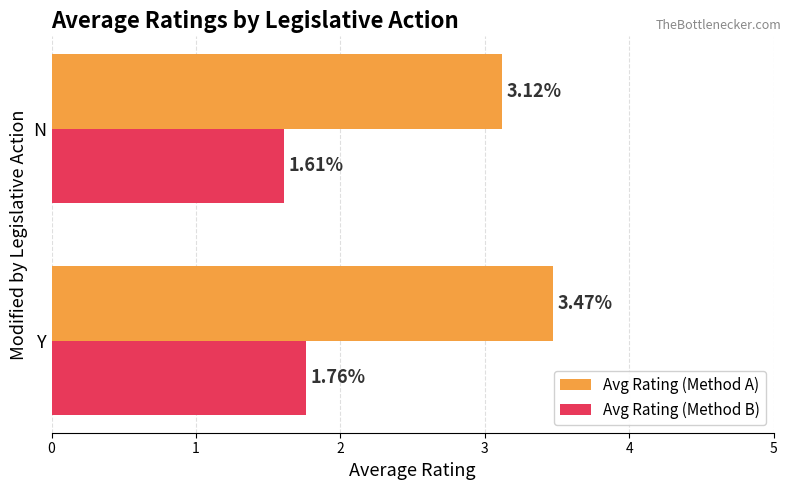

How many series are shown in this chart?

2